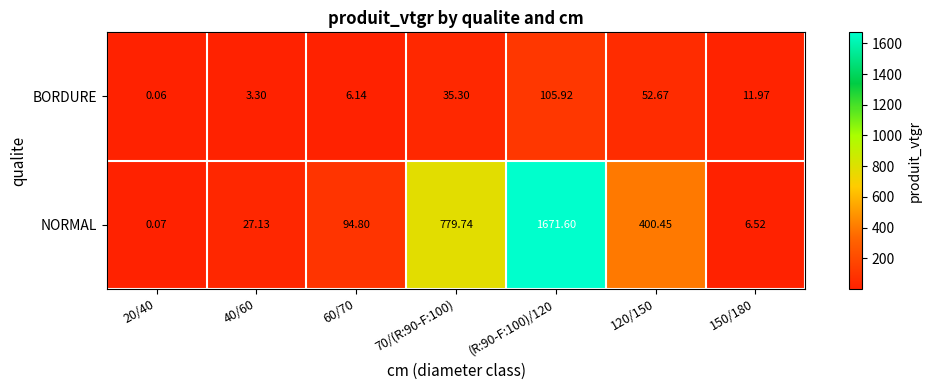

Is the value of BORDURE at (R:90-F:100)/120 greater than the value of NORMAL at 20/40?

Yes